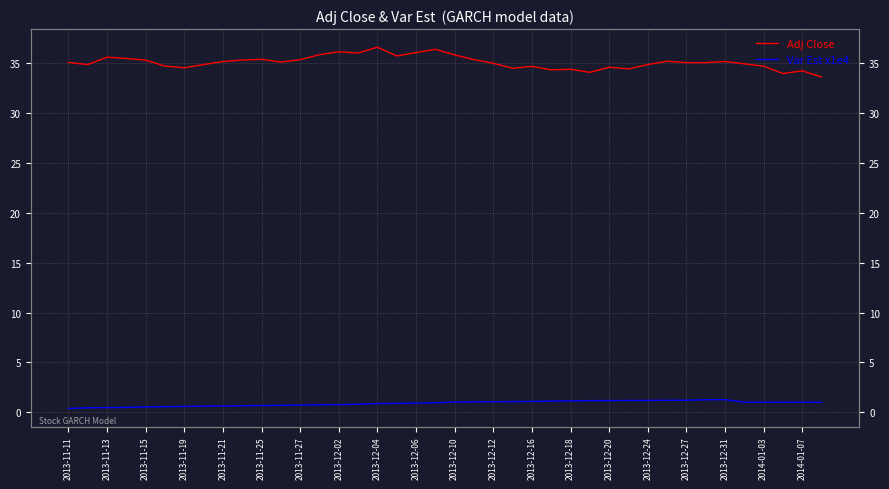

True or false: Var Est x1e4 has more than 2 interior local peaks.

False